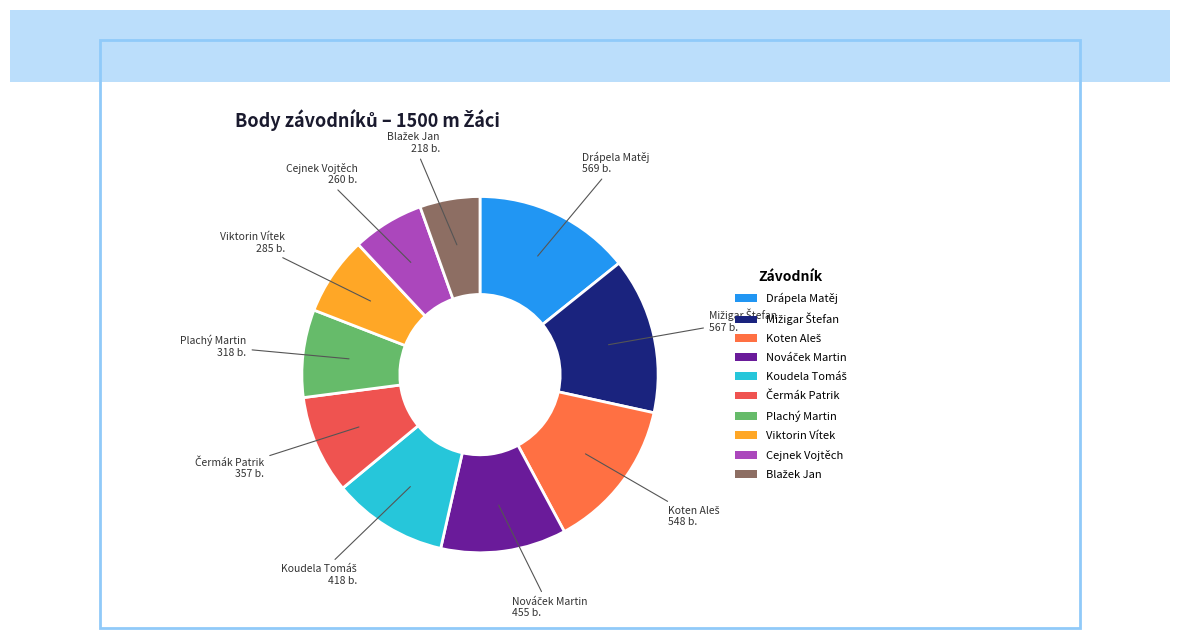

Is there any slice that represents more than half of the pie?

No